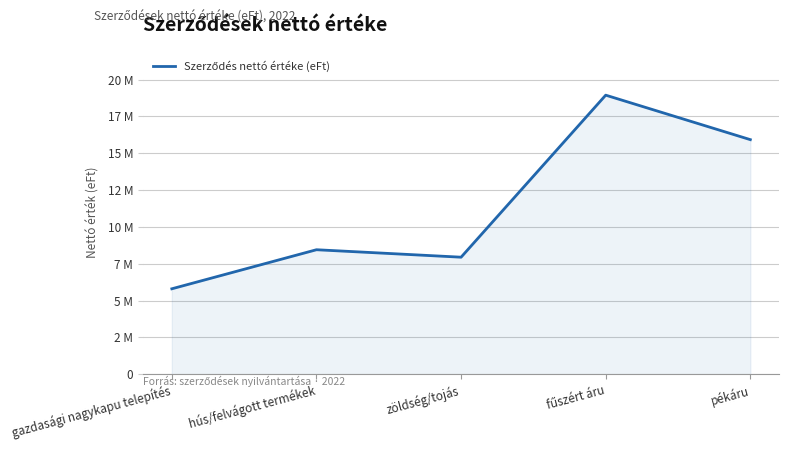

What is the value of the 5th point from the left?

15924620